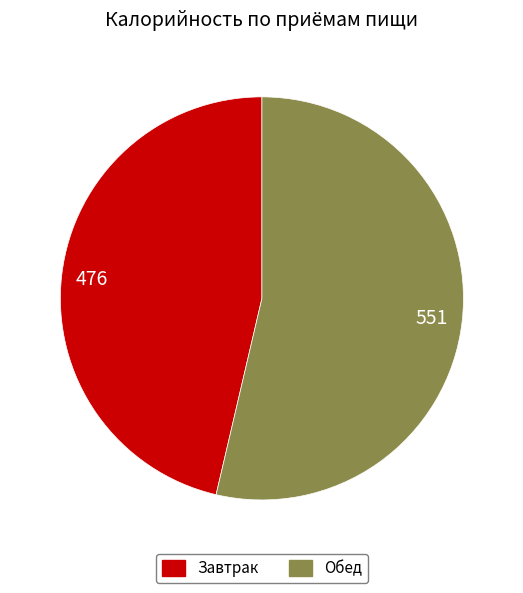

Rank the categories by value from lowest to highest.

Завтрак, Обед